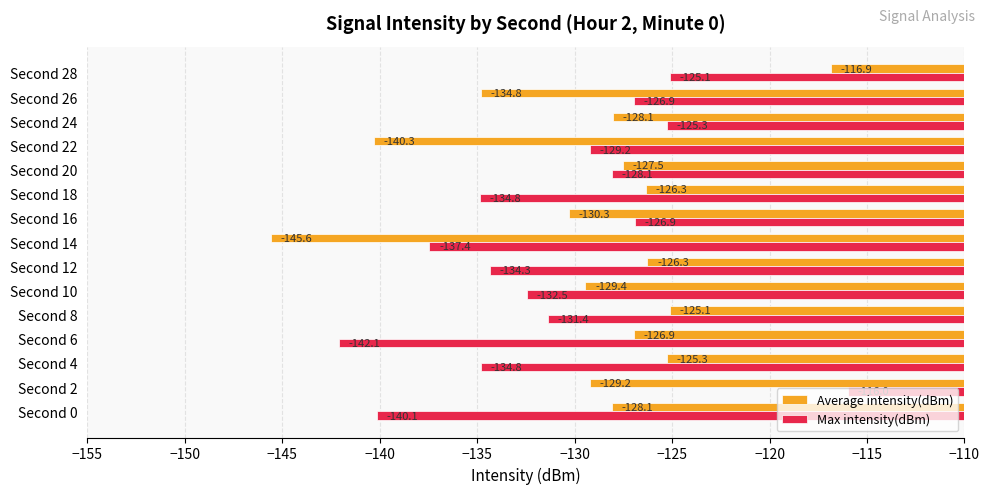

What is the approximate value of Average intensity(dBm) at Second 16?

-130.3